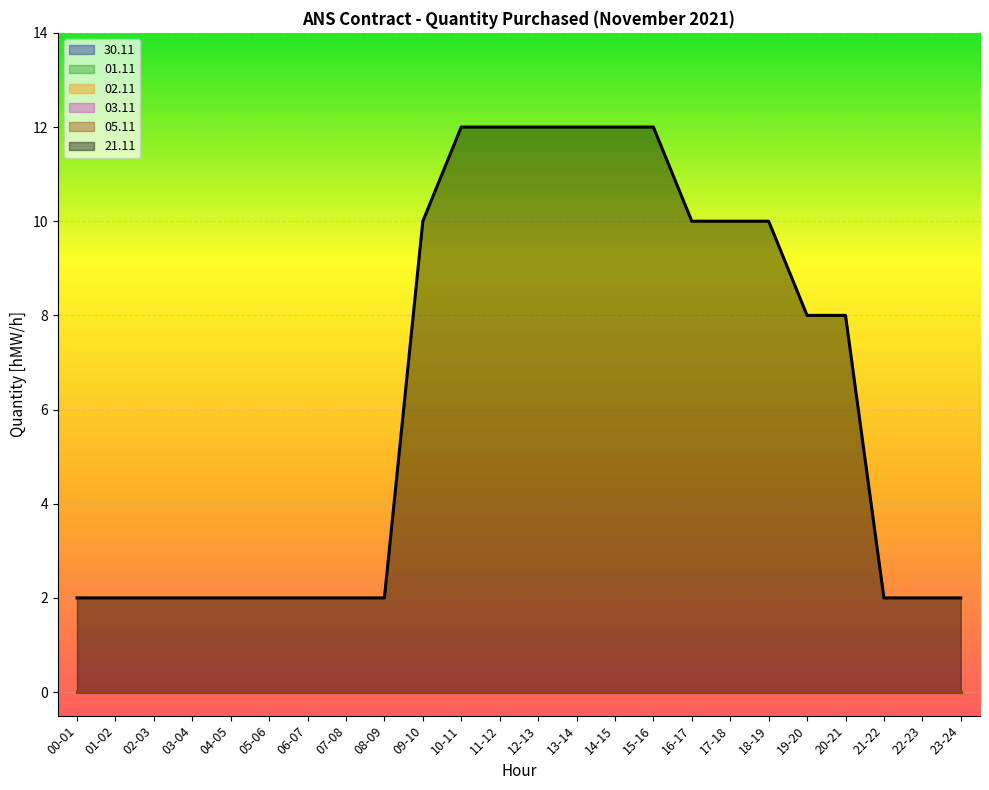

Which category has the highest value in the 30.11 series?

00-01